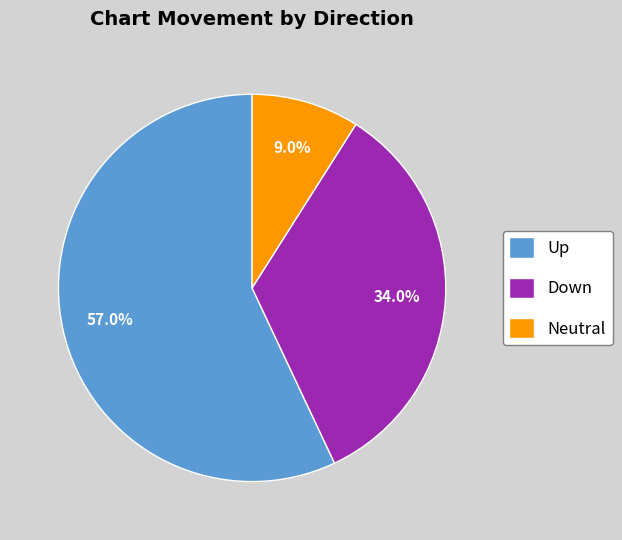

Do Up and Neutral together represent more than half of the pie?

Yes